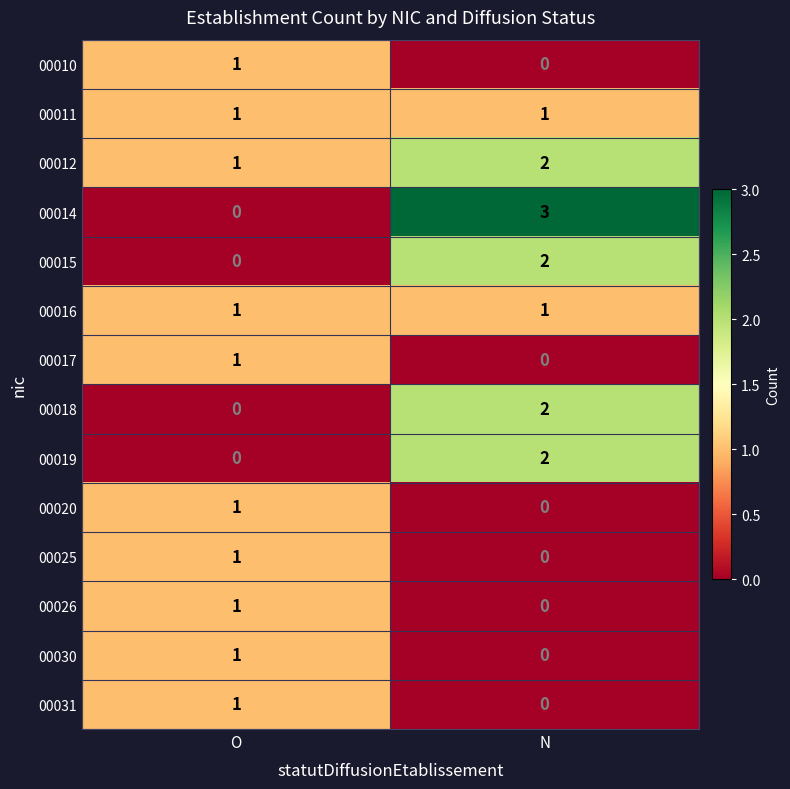

How many values in the 00012 series are below 2?

1